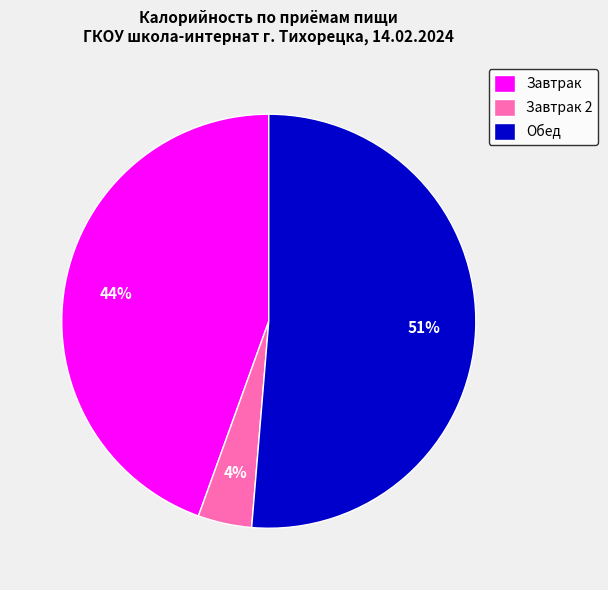

To the nearest percent, what is the difference between the largest and smallest slice percentages?

47%